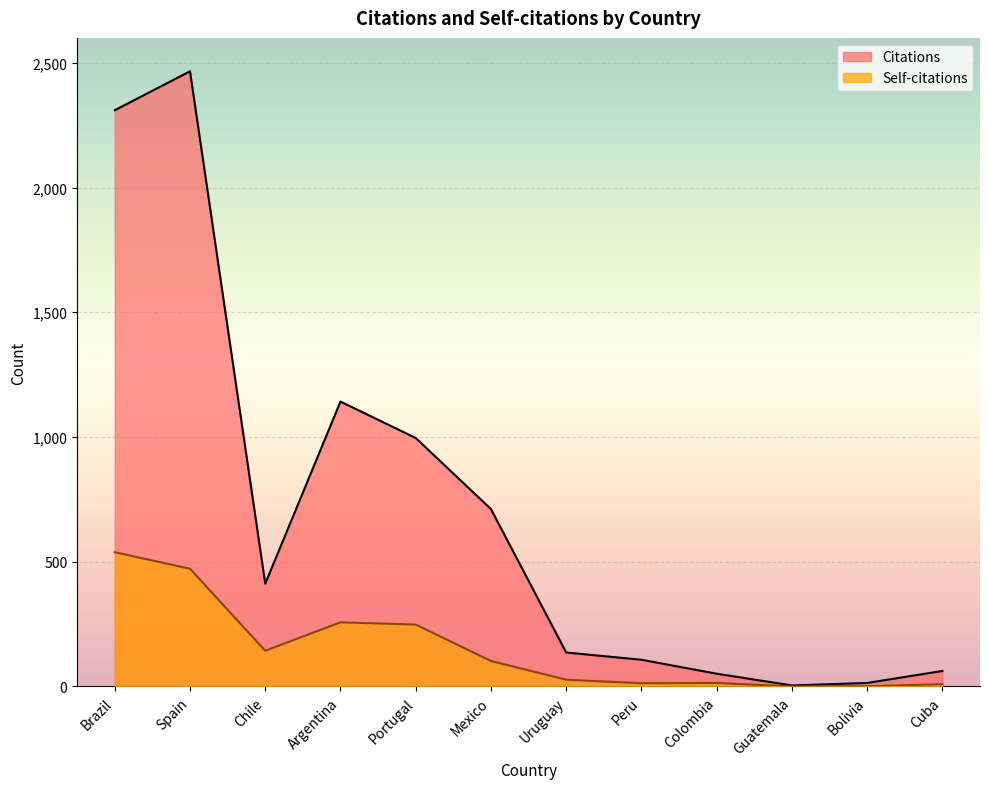

Rank the categories by Self-citations value from lowest to highest.

Guatemala, Bolivia, Cuba, Peru, Colombia, Uruguay, Mexico, Chile, Portugal, Argentina, Spain, Brazil